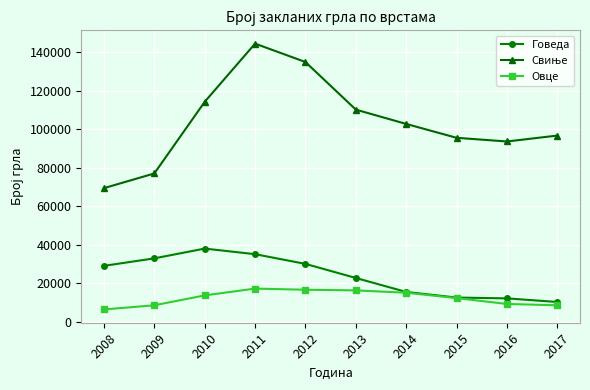

What is the sum of all Овце values?

123363